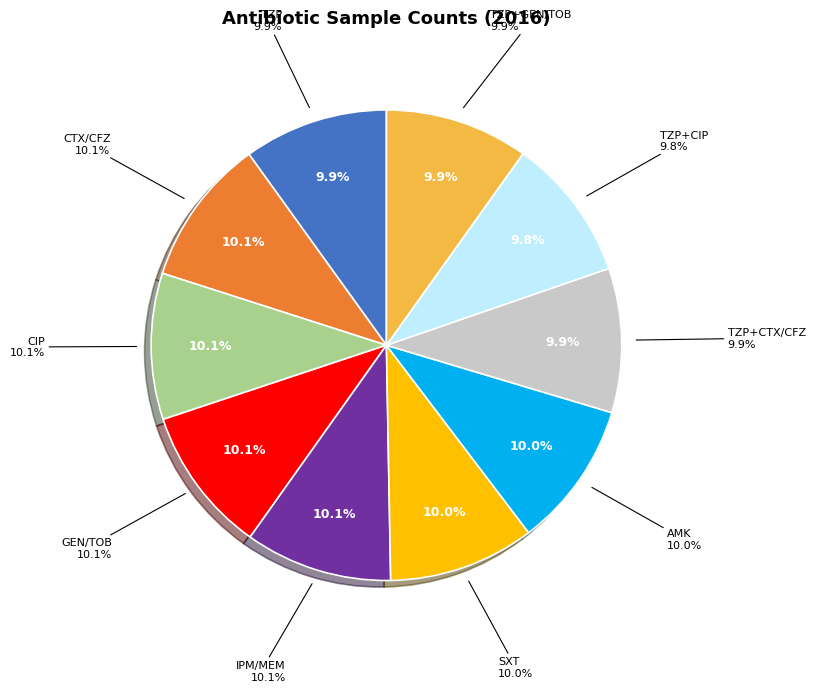

The AMK slice represents 10% of the pie. True or false?

True